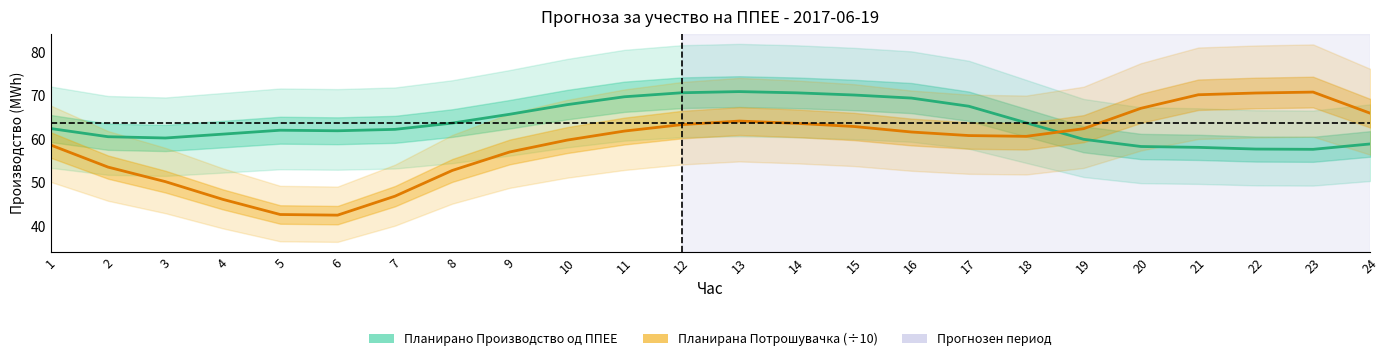

Is the value of Планирана Потрошувачка (÷10) at 10 greater than the value of Планирано Производство од ППЕЕ at 8?

No